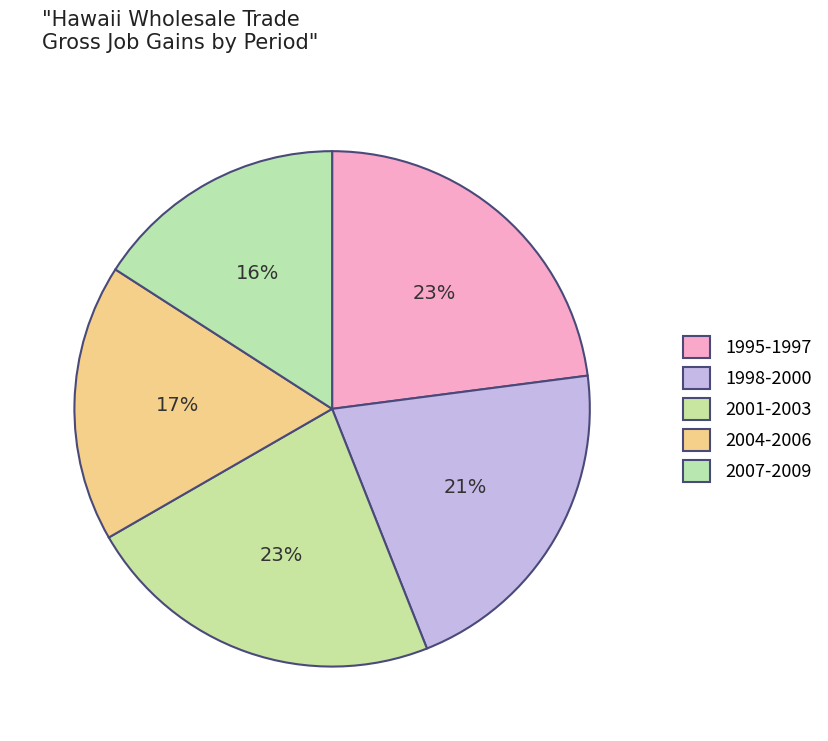

Count the number of slices in the pie.

5